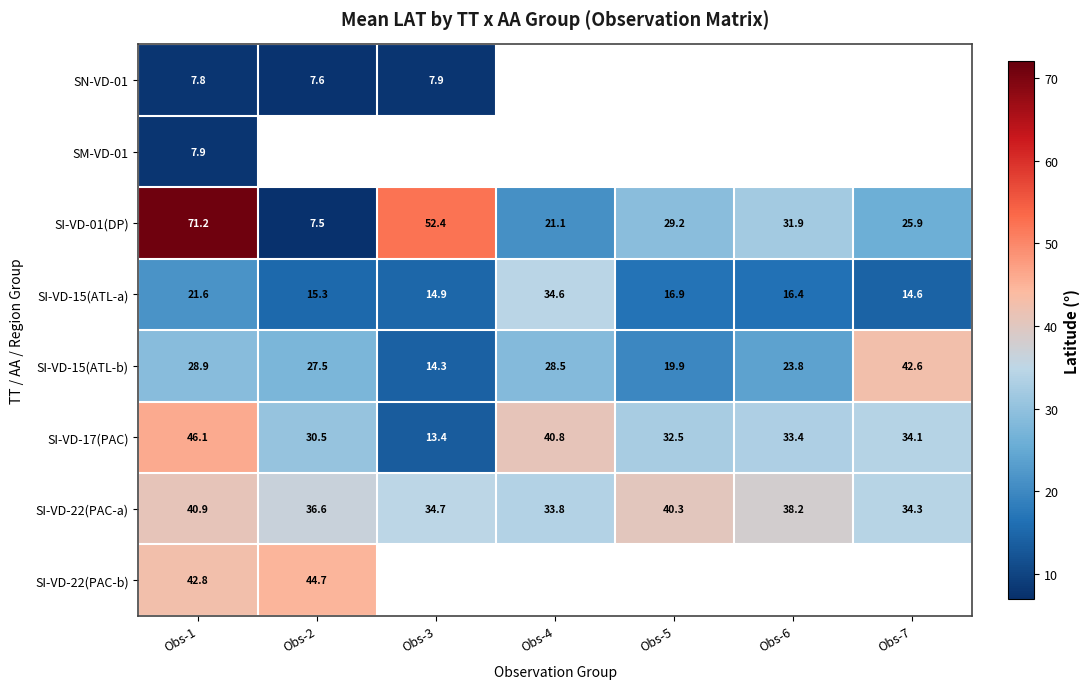

Read the SI-VD-17(PAC) value at Obs-6.

33.4